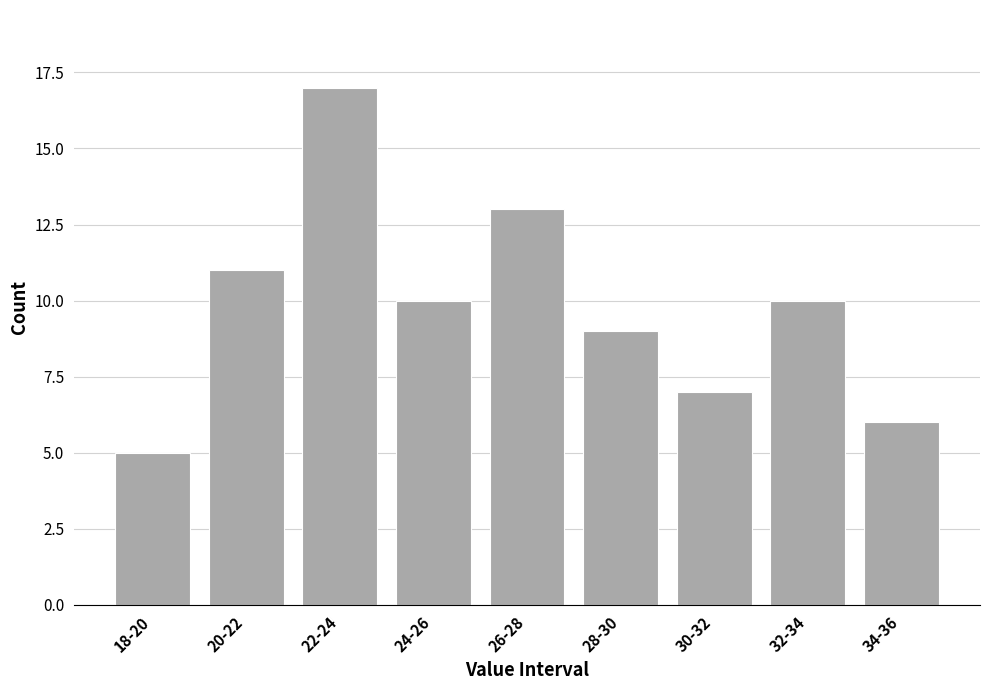

Reading right to left, transcribe all the data shown in this chart.

6	10	7	9	13	10	17	11	5